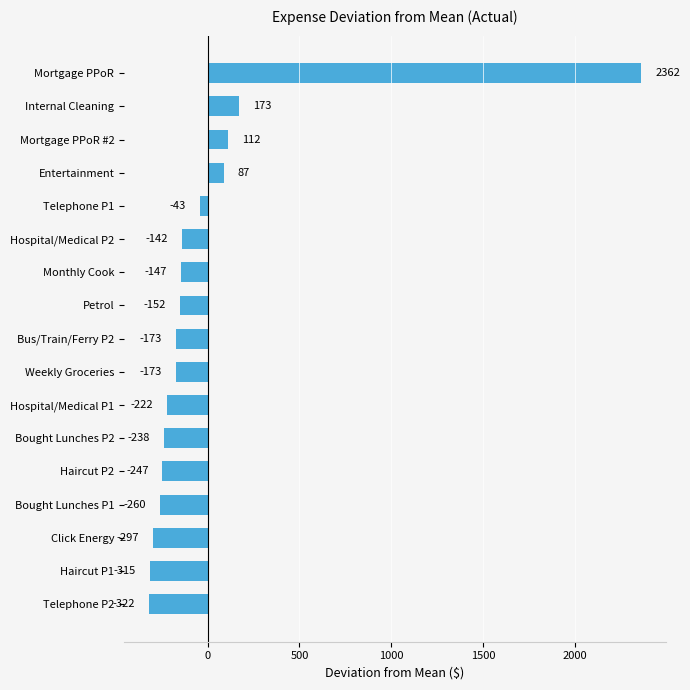

What is the change in value from Haircut P2 to Petrol?

+95.0